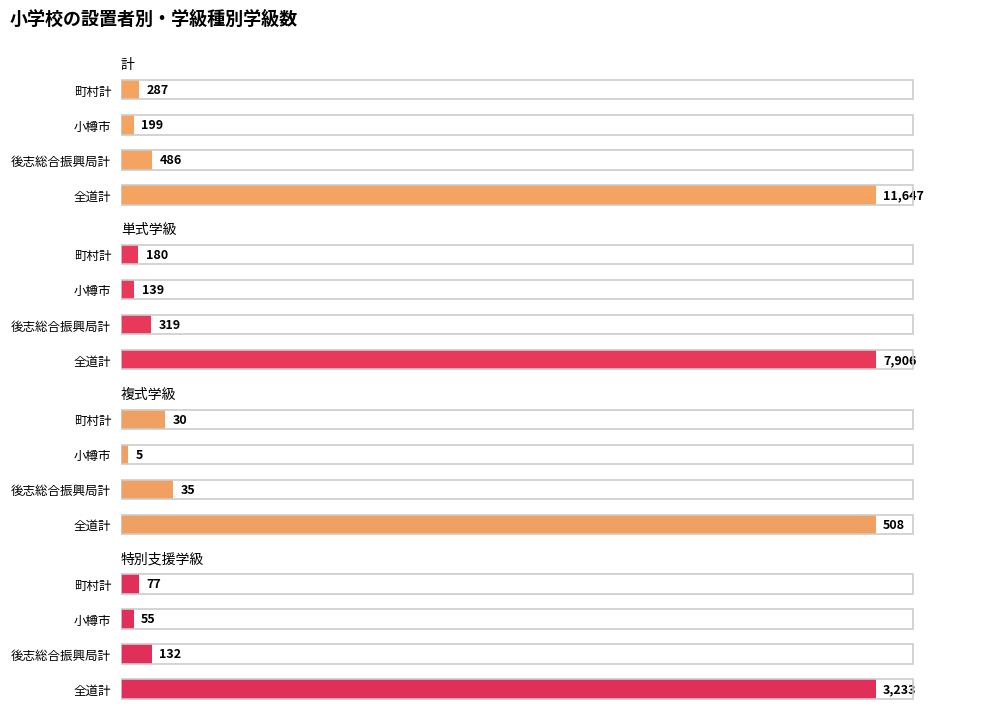

Between 全道計 and 町村計, which series saw the biggest shift?

計